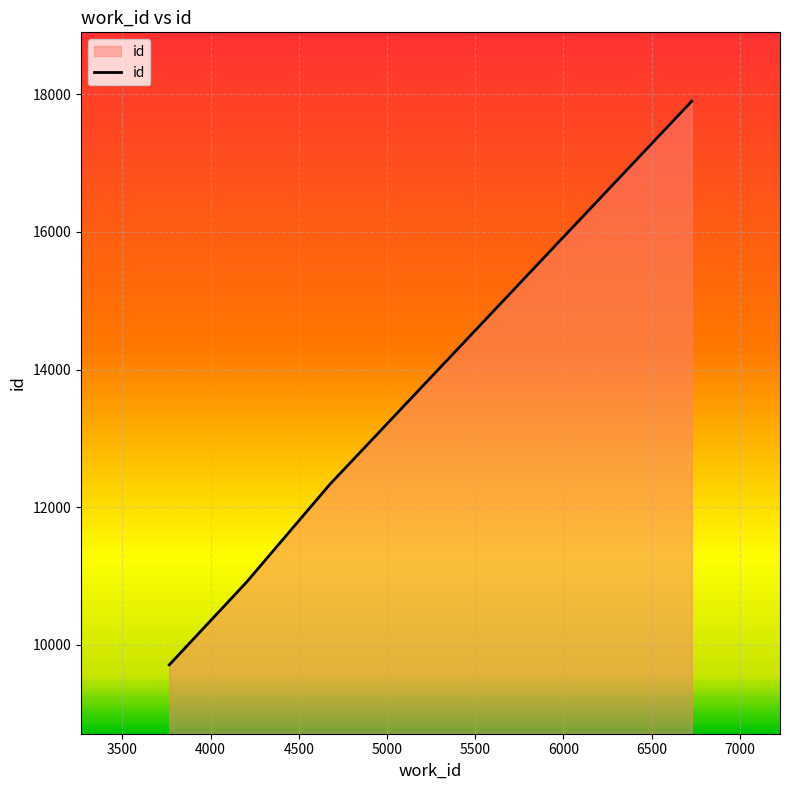

What is the greatest value displayed?

17900